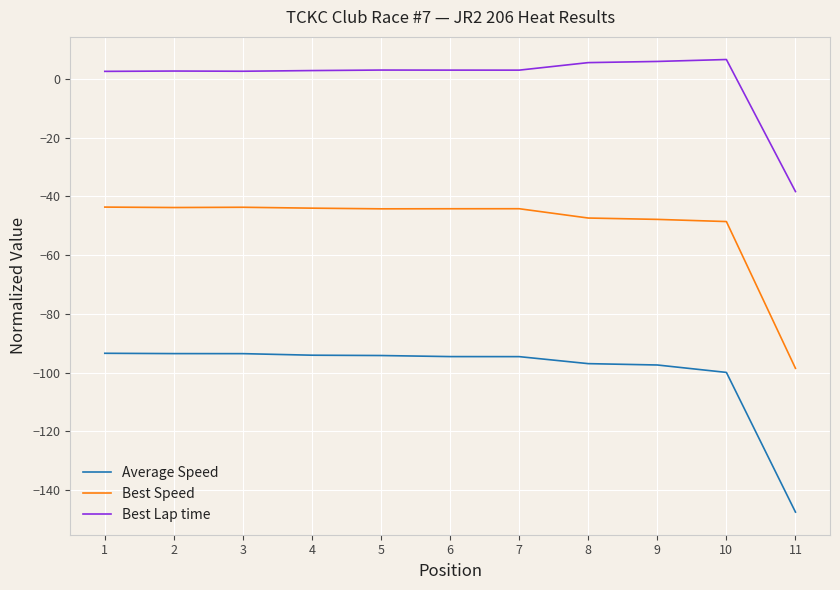

True or false: Best Speed and Best Lap time intersect in this chart.

False